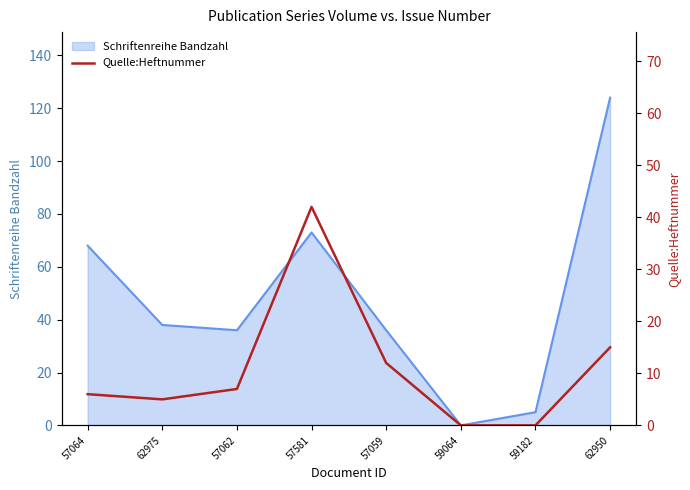

True or false: Schriftenreihe Bandzahl has a value of 5 at 59182.

True